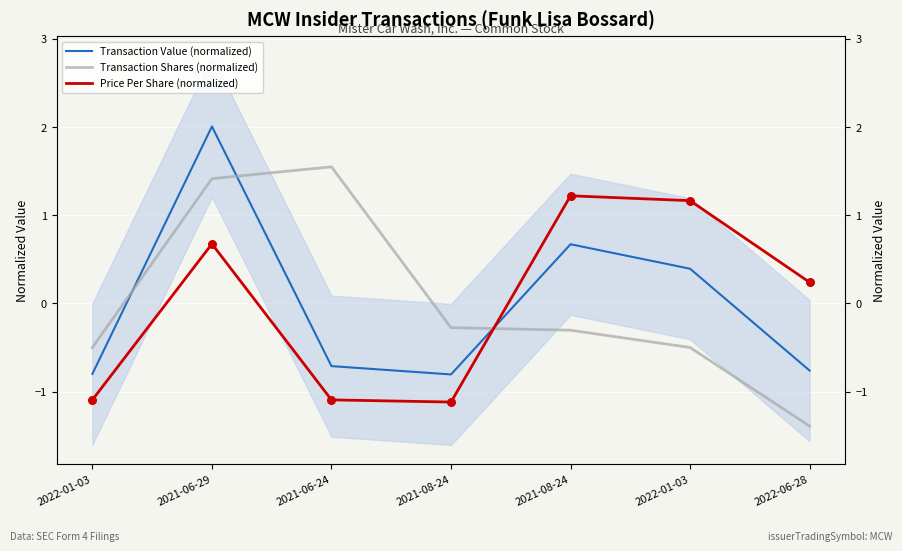

Which series contains the highest Y value?

Transaction Value (normalized)